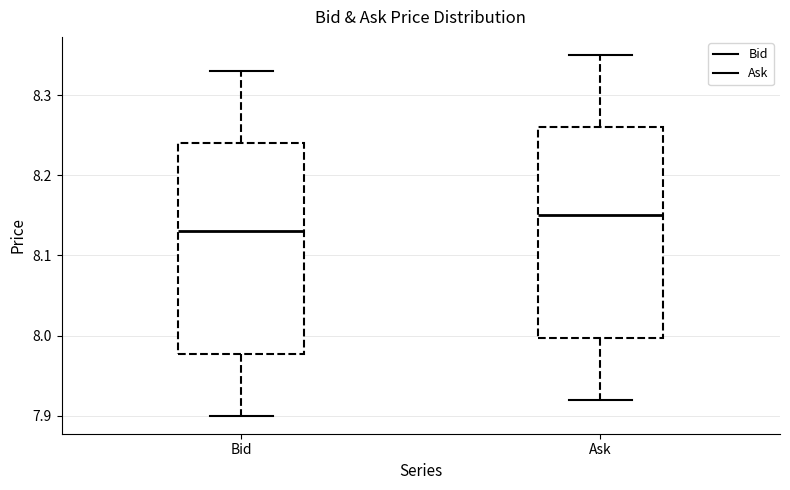

Which box's median line is the highest?

Ask